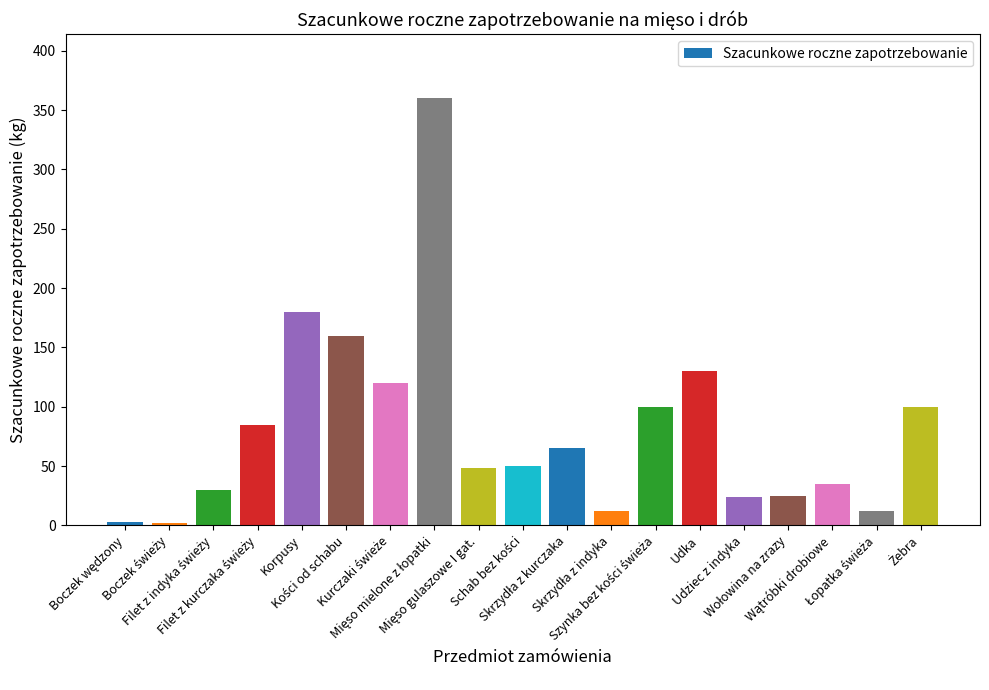

What is the sum of all values?

1541